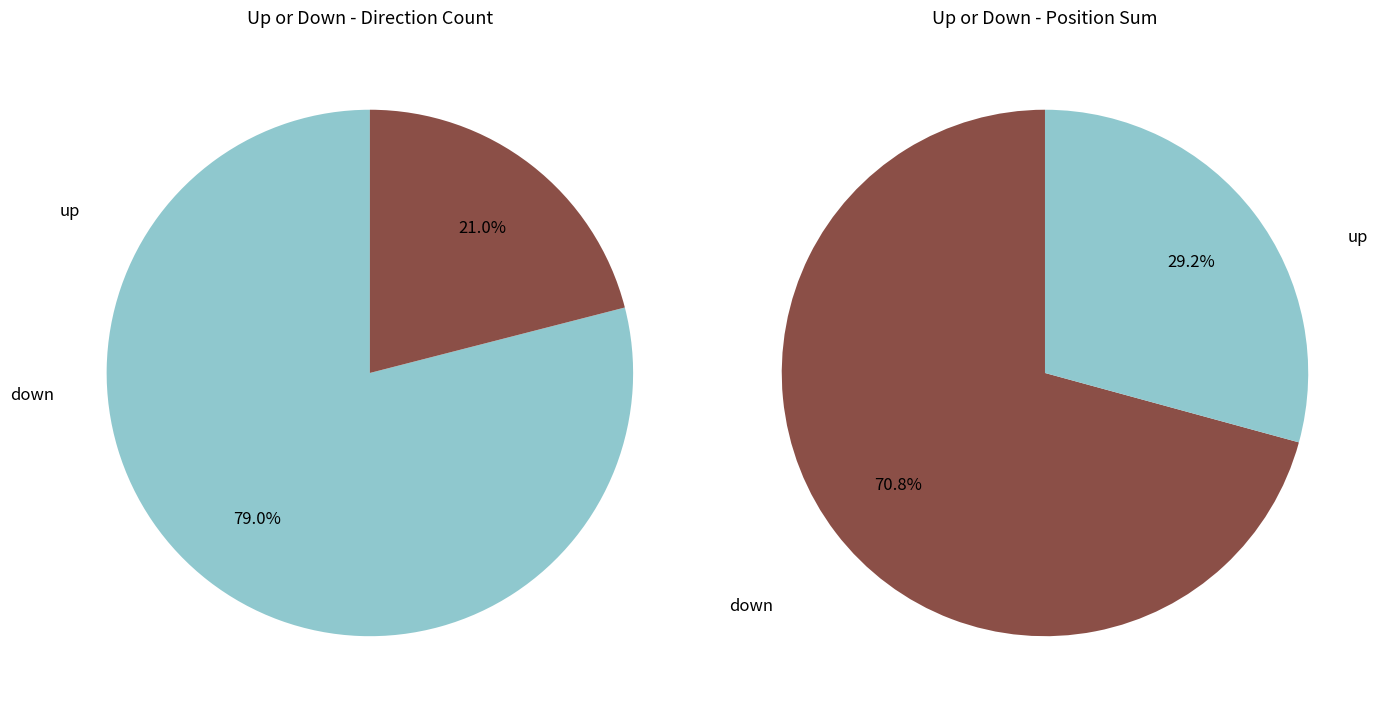

What is the change in value from up to down?

-58